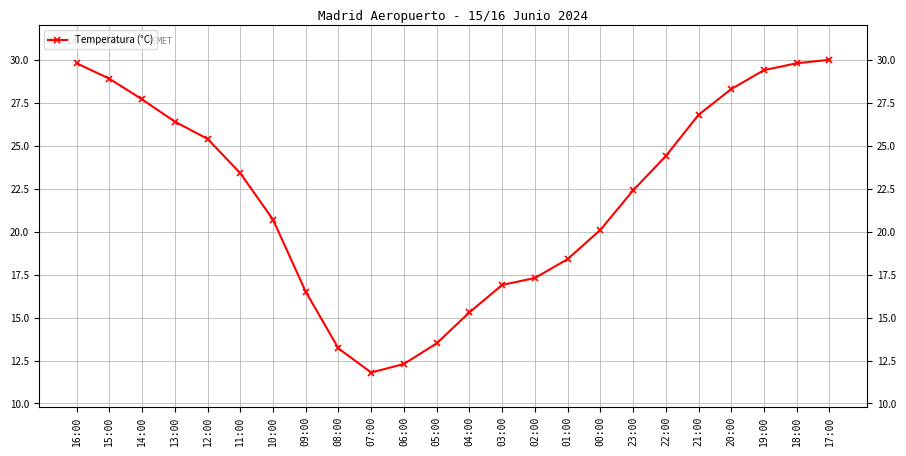

Is this an area chart (filled region under the line)?

No